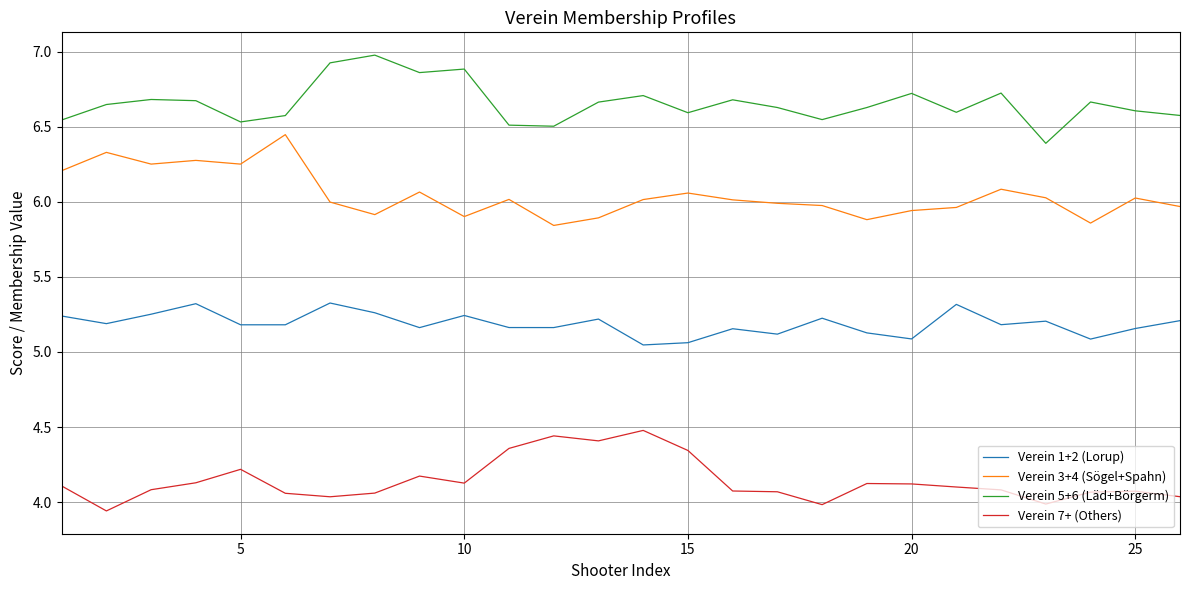

List the series in order of their peak value, highest first.

Verein 5+6 (Läd+Börgerm), Verein 3+4 (Sögel+Spahn), Verein 1+2 (Lorup), Verein 7+ (Others)